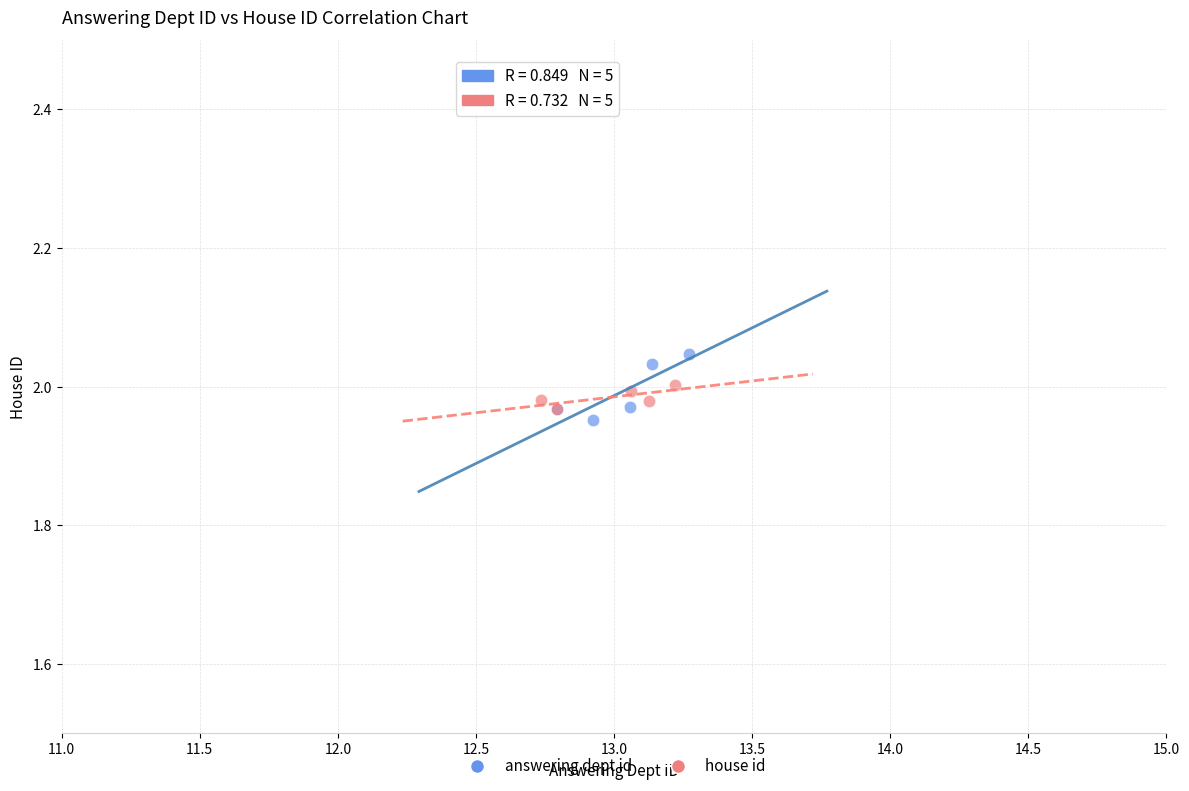

Which series reaches the maximum Y coordinate?

answering dept id